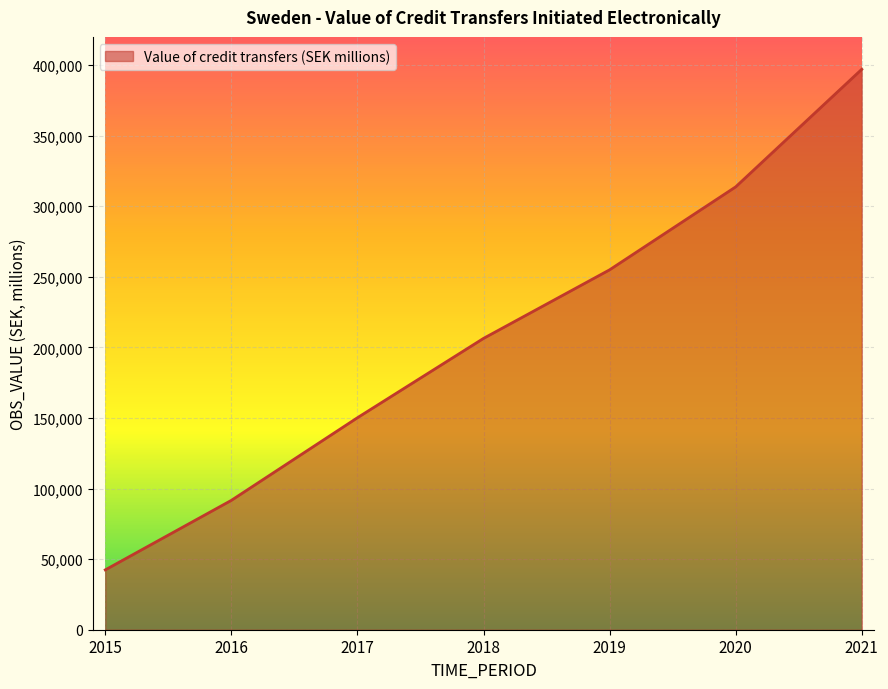

Reading left to right, extract all data points from this chart.

42400.0	91652.0	150186.6	206400.0	254980.0	313752.0	397057.0